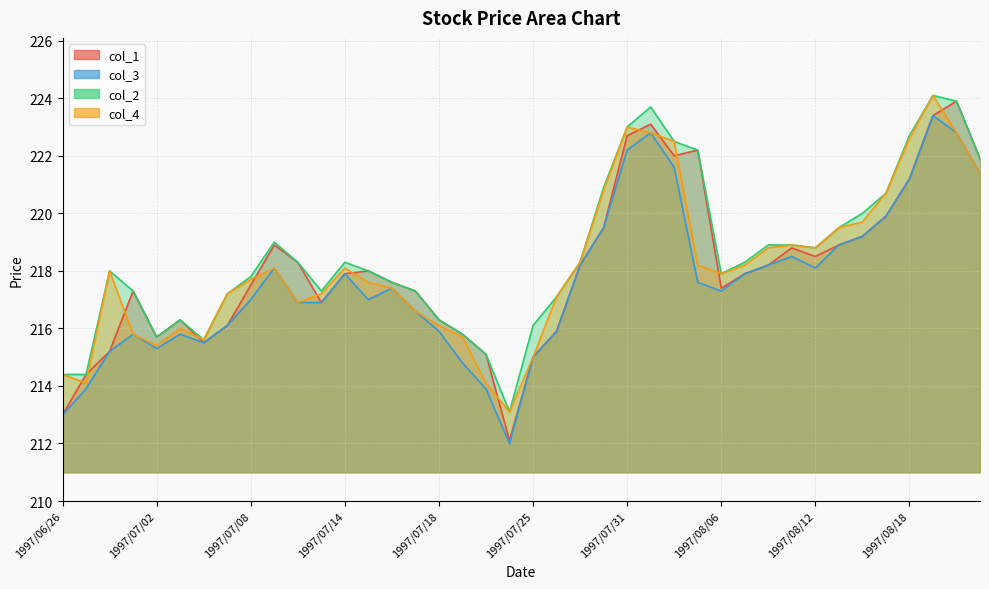

Where is col_1 nearest to the value 218?

1997/07/15